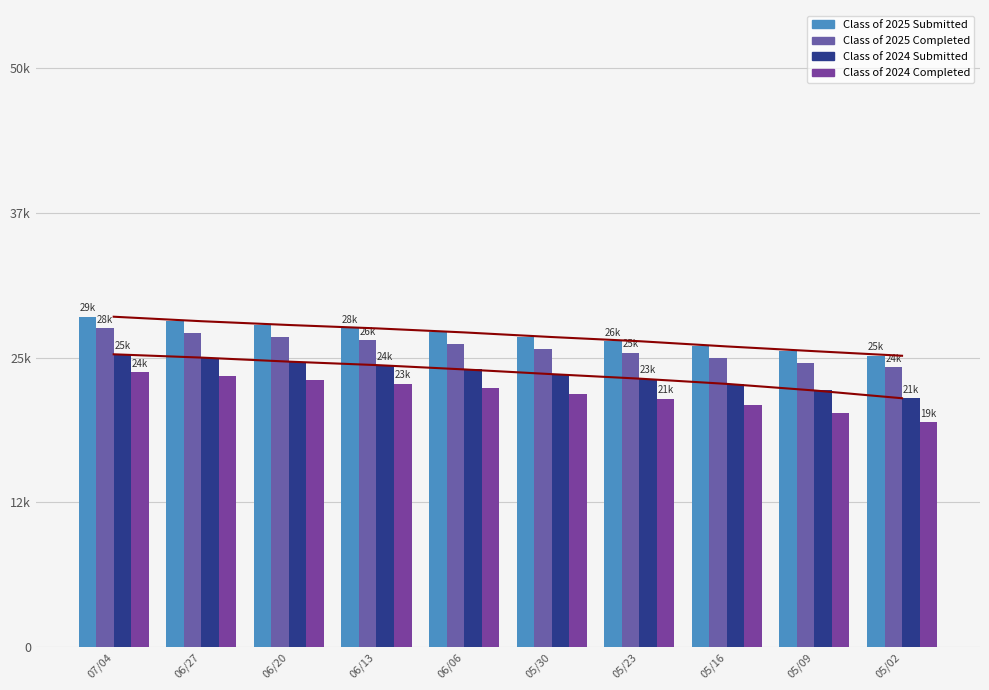

What value does the Class of 2024 Submitted series have at 07/04, to the nearest 100?

25300